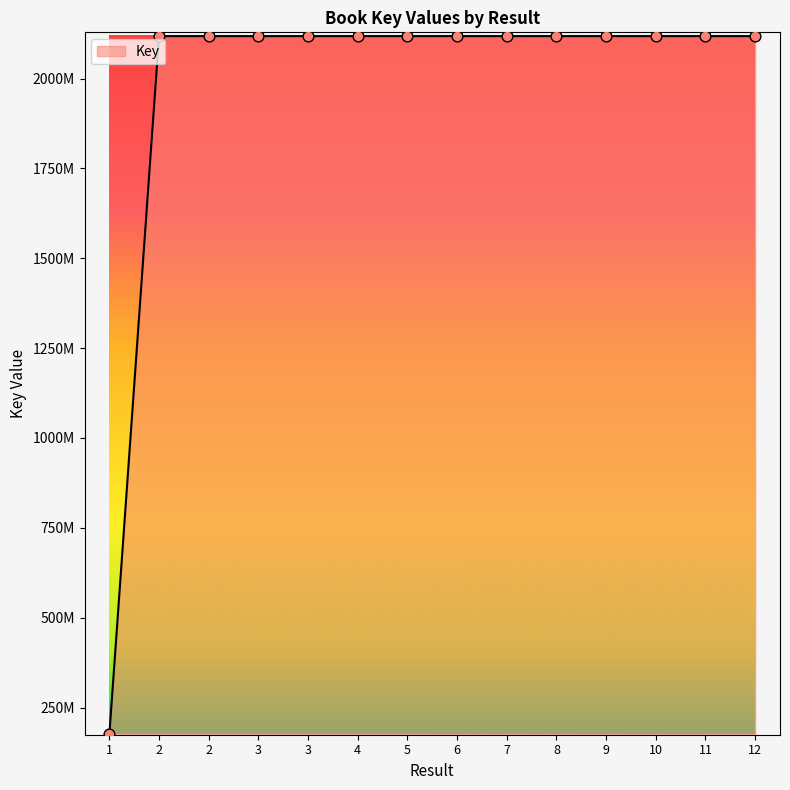

Approximately how many times larger is the value at 1 compared to 6?

0.1